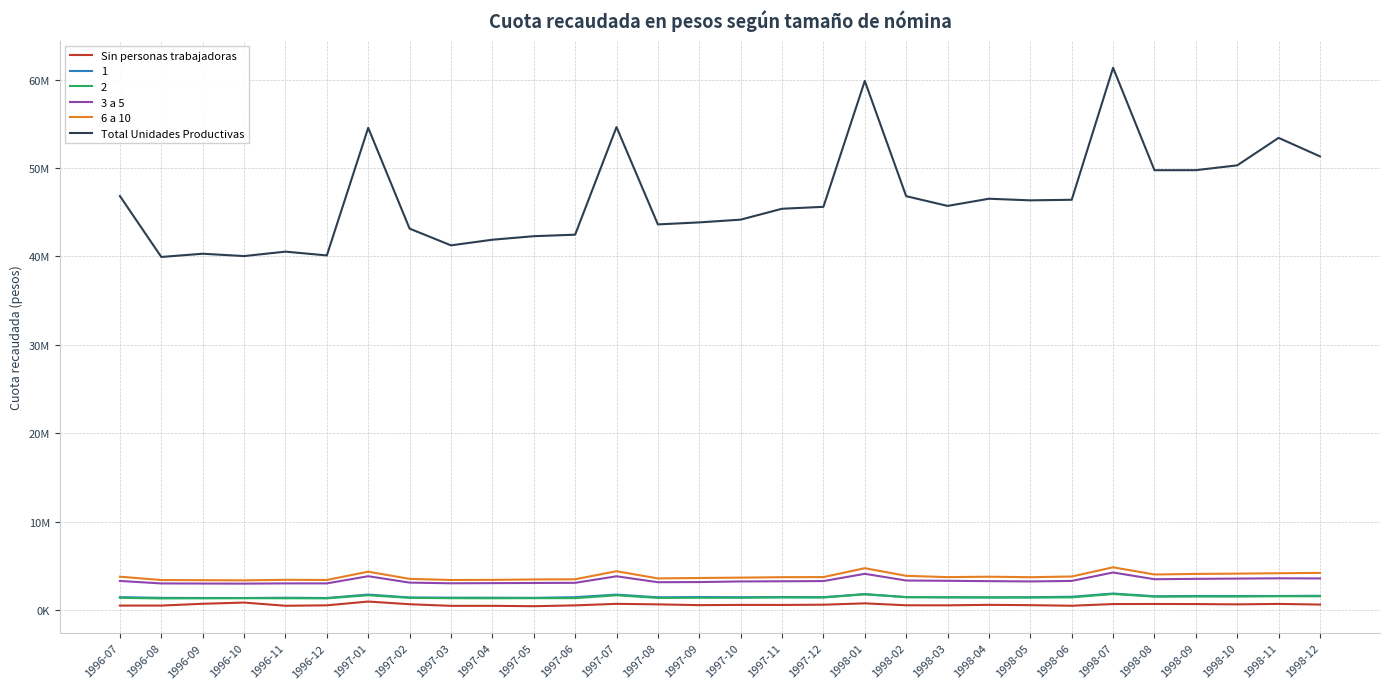

True or false: 3 a 5 and Total Unidades Productivas intersect in this chart.

False